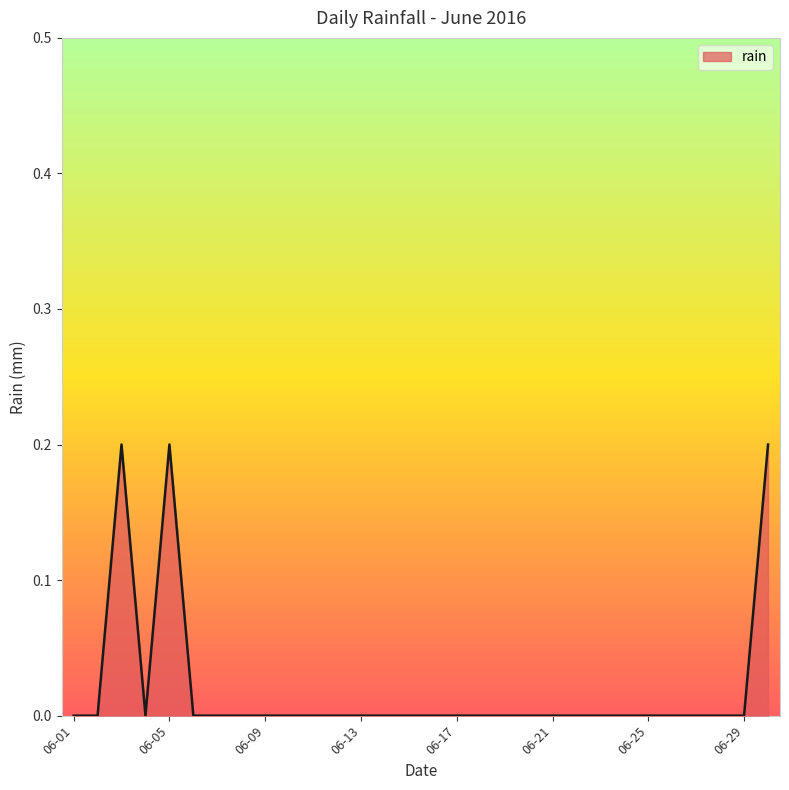

How many lines are shown in the chart?

1